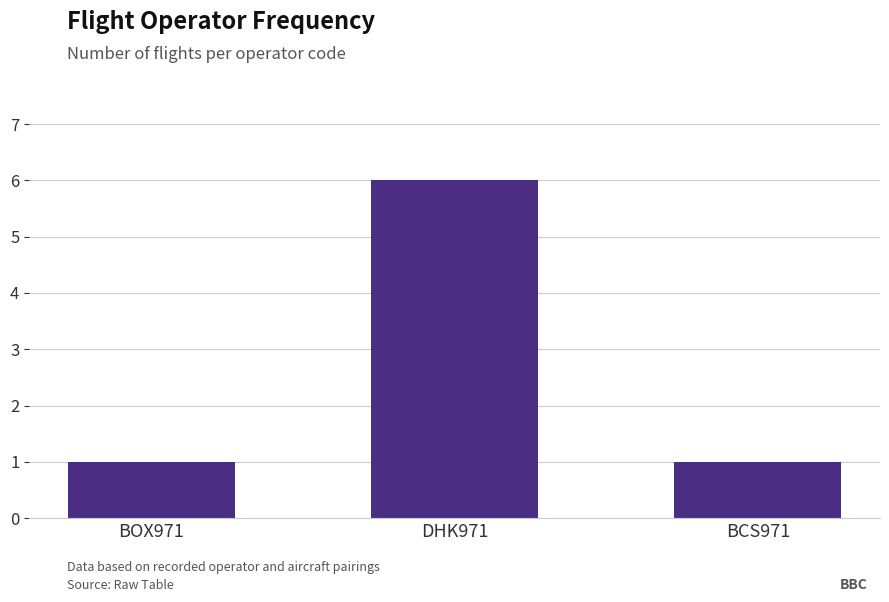

What is the sum of the values at BOX971 and BCS971?

2